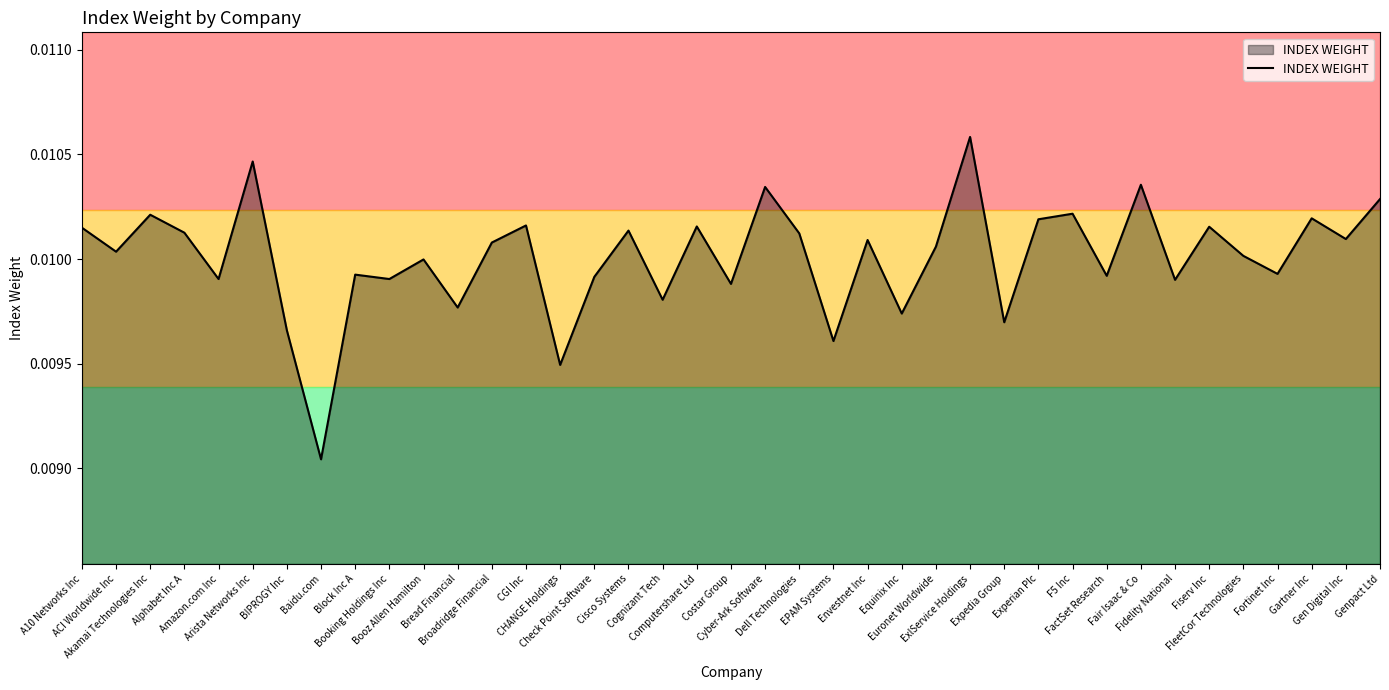

Which has a higher value, Cisco Systems or Cognizant Tech?

Cisco Systems